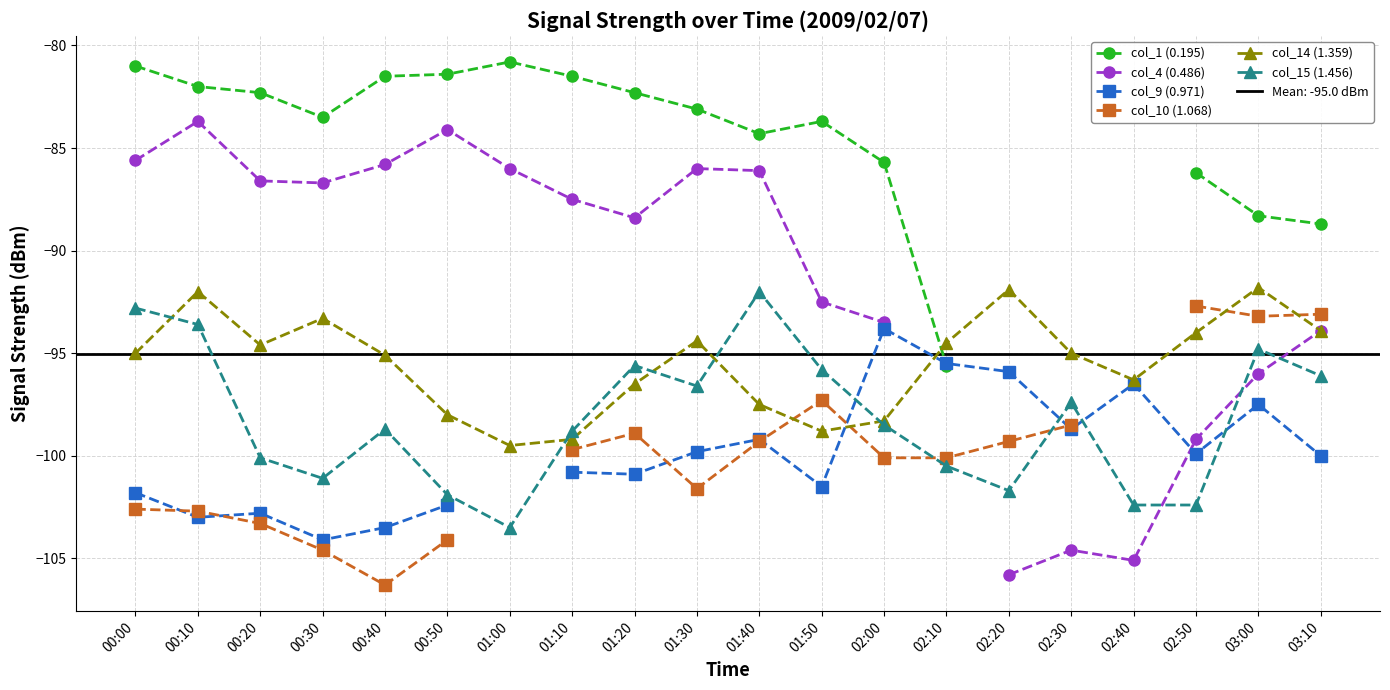

How many negative values does the col_1 (0.195) series have?

17